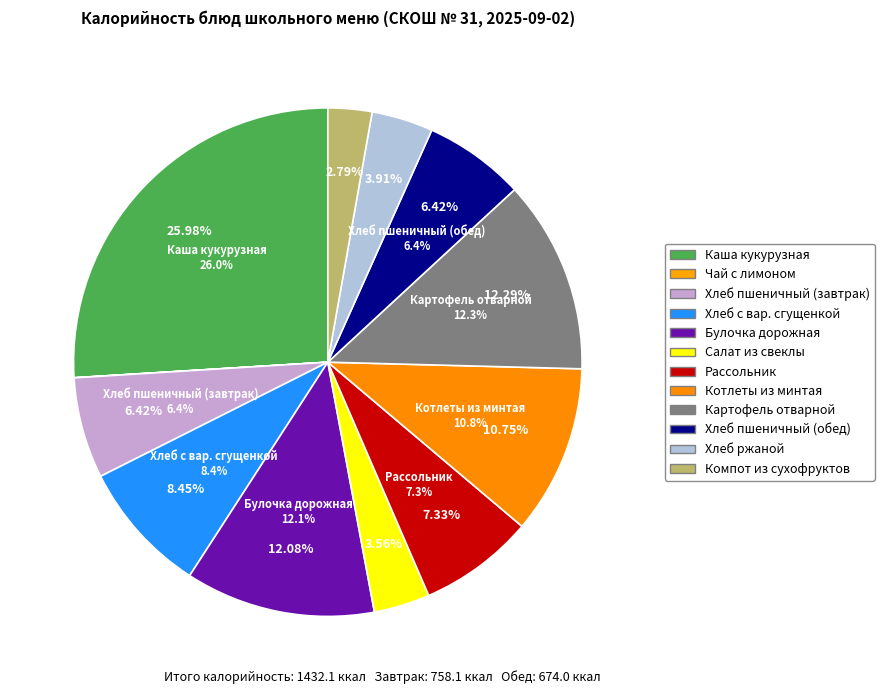

Is it true that хлеб ржаной (порция) is 1% of the pie?

False